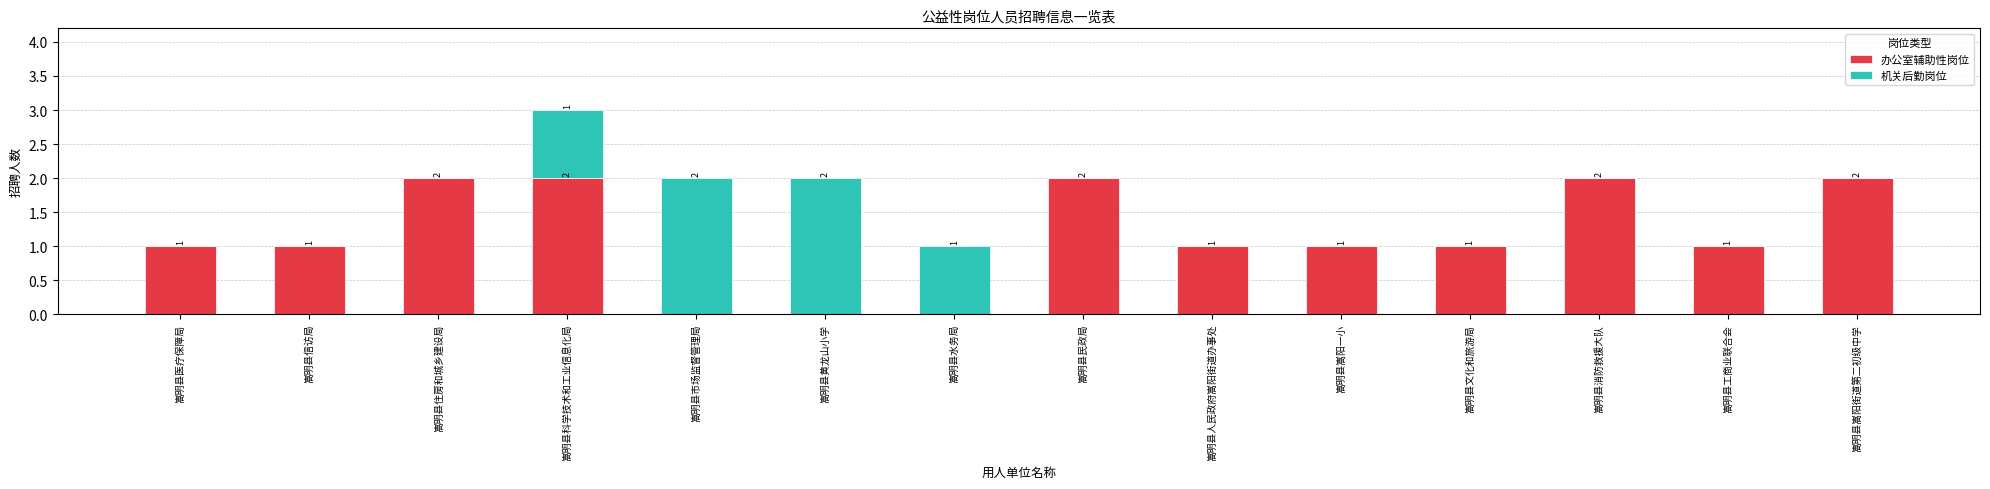

How many 办公室辅助性岗位 values are between 1 and 2?

11